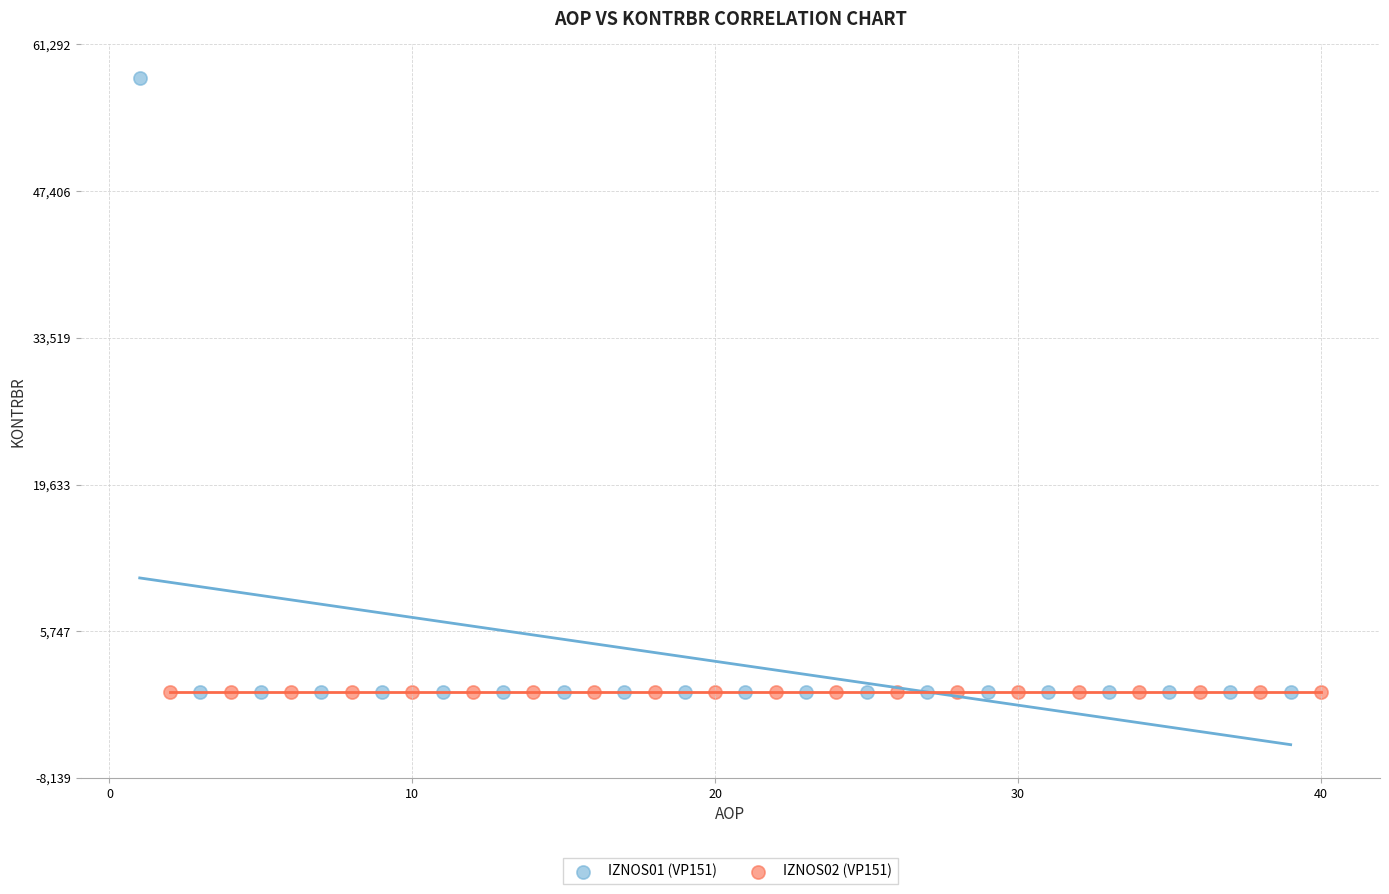

Which series contains the highest Y value?

IZNOS01 (VP151)